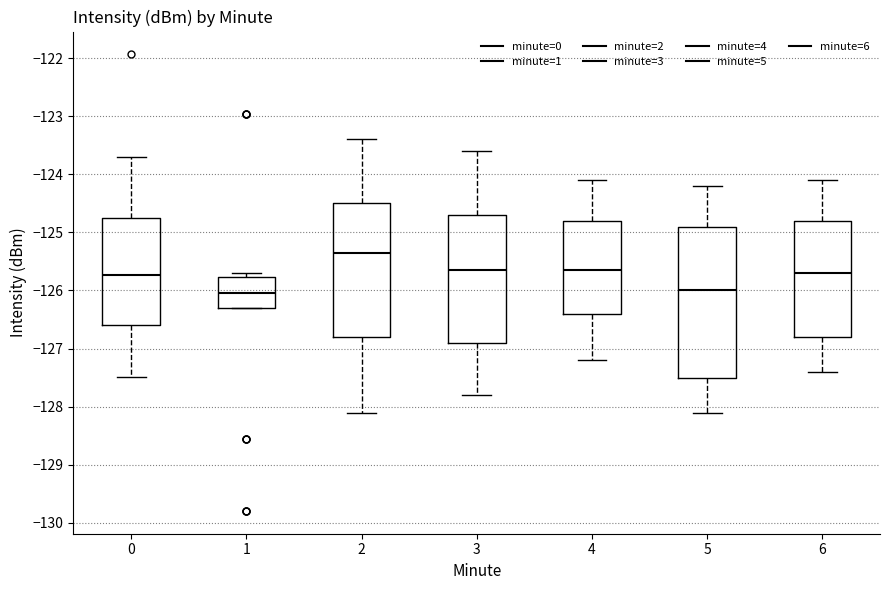

Reading left to right, read every box against the y-axis: the position of its median line, the range the box covers, and the ends of its whiskers. The values are not printed on the chart, so give them approximately, as read against the axis.

0: median -125.7, box -126.6 to -124.8, whiskers -127.5 to -123.7
1: median -126.0, box -126.3 to -125.8, whiskers -126.3 to -125.7
2: median -125.3, box -126.8 to -124.5, whiskers -128.1 to -123.4
3: median -125.6, box -126.9 to -124.7, whiskers -127.8 to -123.6
4: median -125.6, box -126.4 to -124.8, whiskers -127.2 to -124.1
5: median -126.0, box -127.5 to -124.9, whiskers -128.1 to -124.2
6: median -125.7, box -126.8 to -124.8, whiskers -127.4 to -124.1